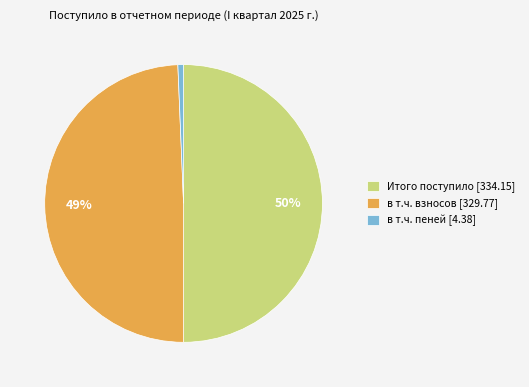

Which category has the biggest portion of the pie?

Итого поступило